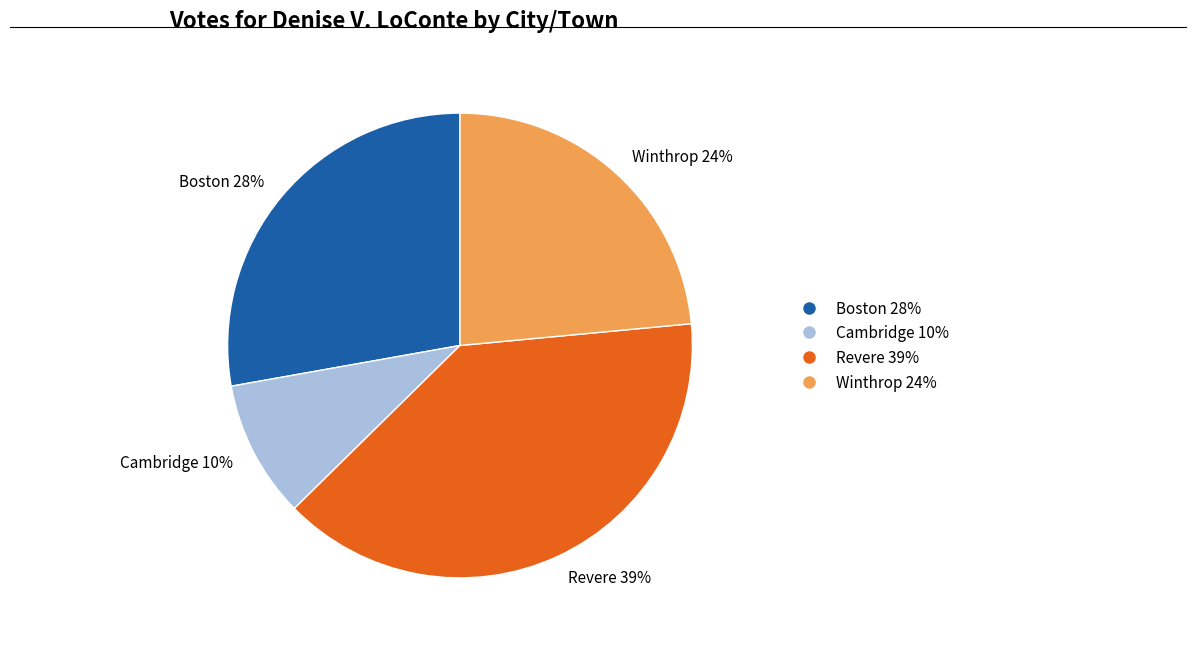

Is there a majority slice in this chart?

No